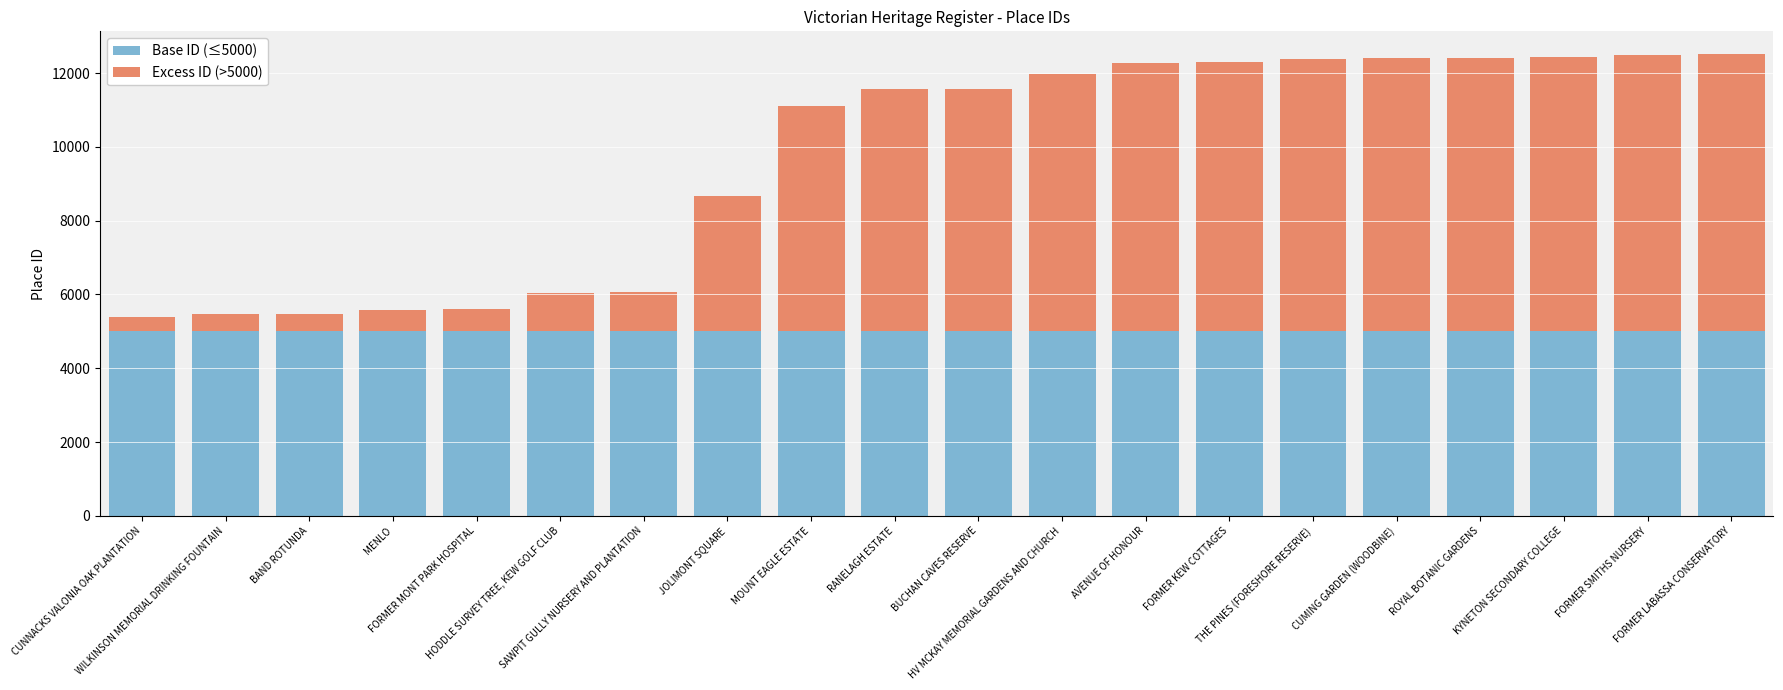

List the series in order of their peak value, lowest first.

Base ID (≤5000), Excess ID (>5000)